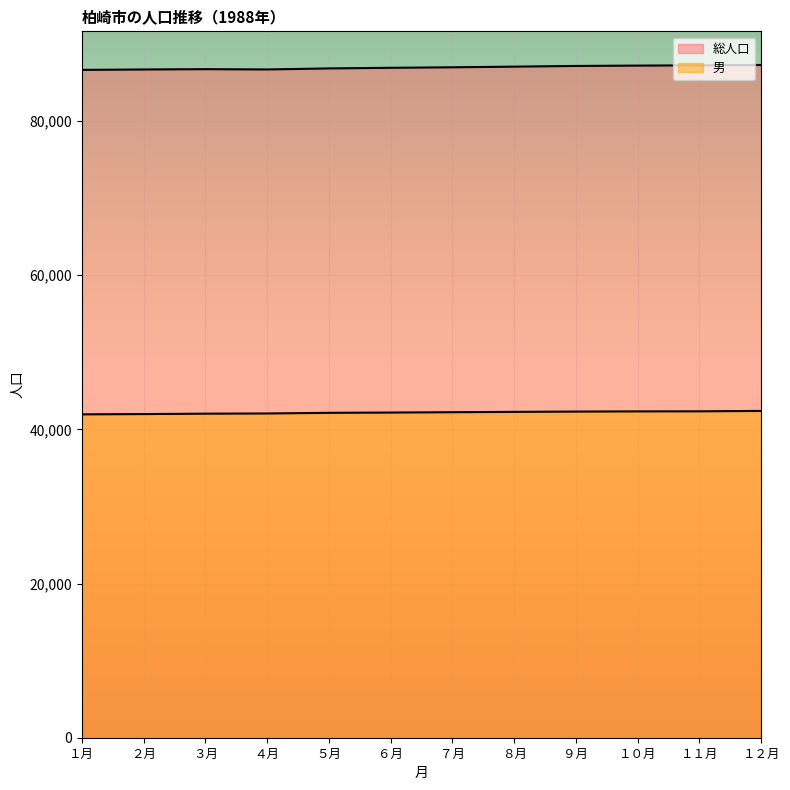

Which has a higher value, ８月 or １２月?

１２月